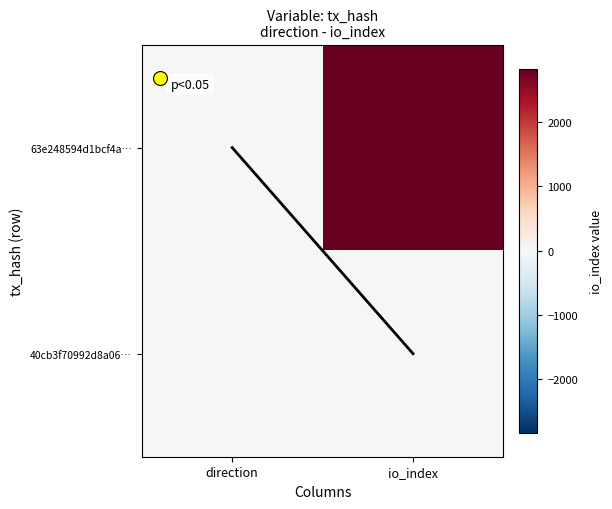

Which category has the highest value across all series?

io_index